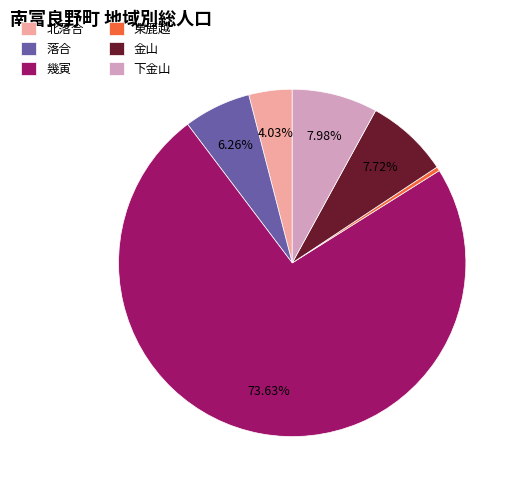

How many slices are in this pie chart?

6